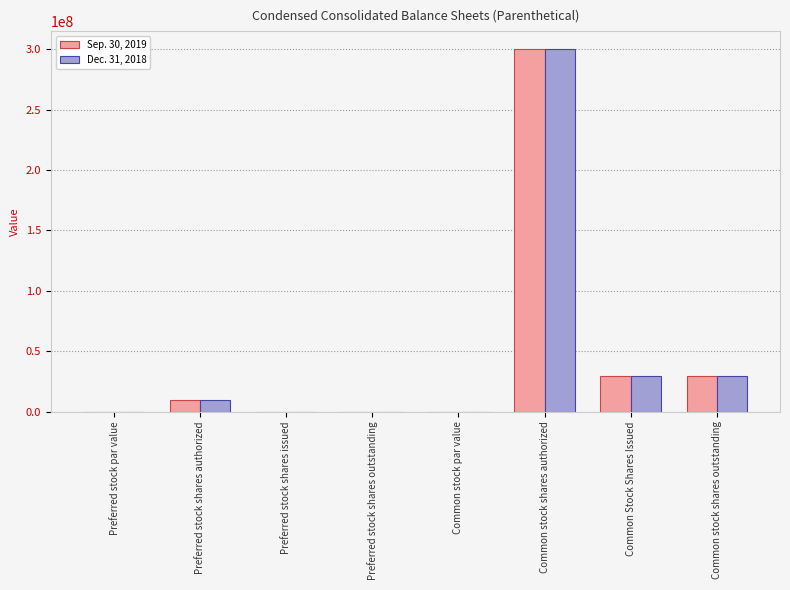

What is the sum of the Dec. 31, 2018 values at Preferred stock par value and Preferred stock shares issued?

579.0